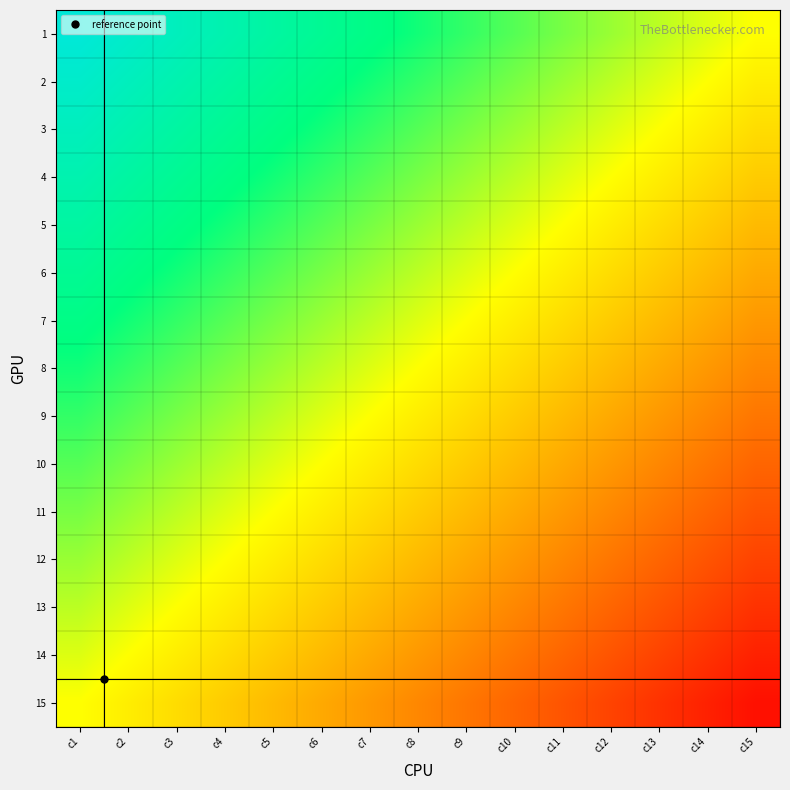

Between c11 and c7, which is larger?

c7